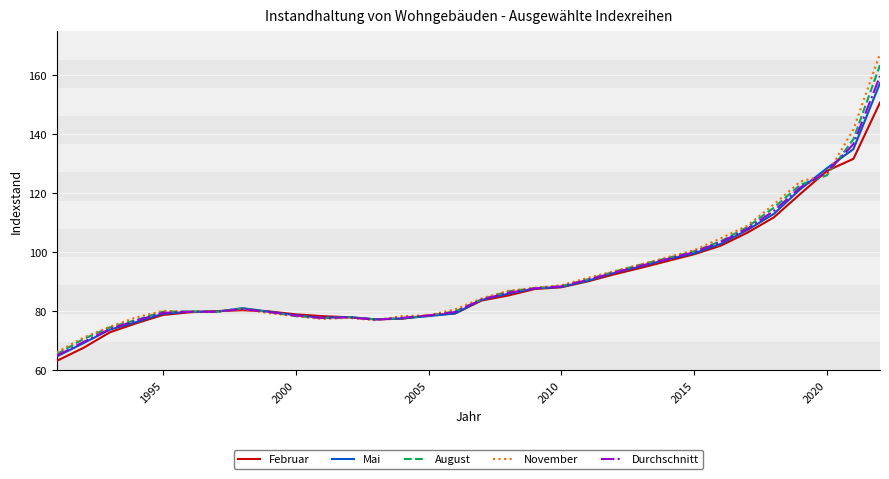

Which series has the largest range (max minus min)?

November